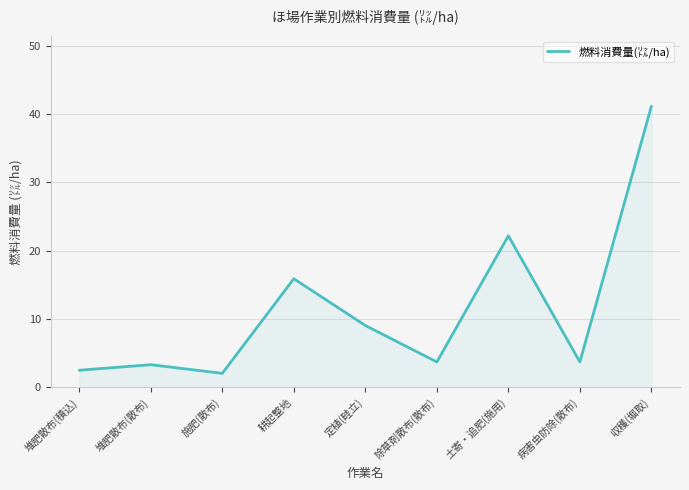

Reading left to right, extract all data points from this chart.

堆肥散布(積込)=2.5	堆肥散布(散布)=3.3	施肥(散布)=2.1	耕起整地=15.9	定植(畦立)=9.1	除草剤散布(散布)=3.7	土寄・追肥(施用)=22.2	病害虫防除(散布)=3.7	収穫(堀取)=41.2